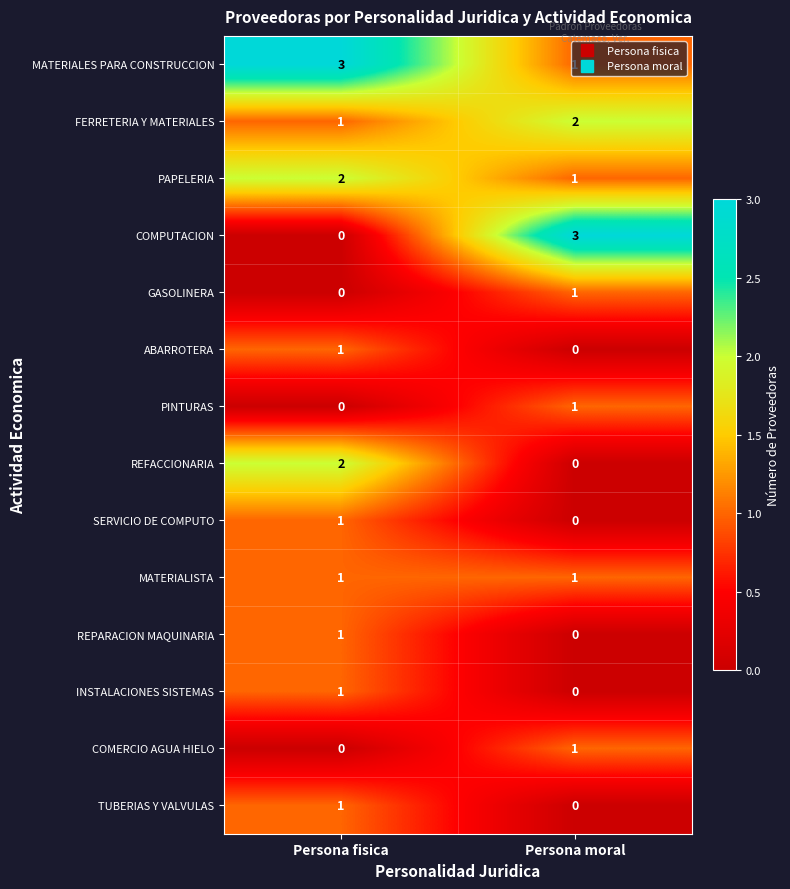

At which label is SERVICIO DE COMPUTO closest to 0?

Persona moral